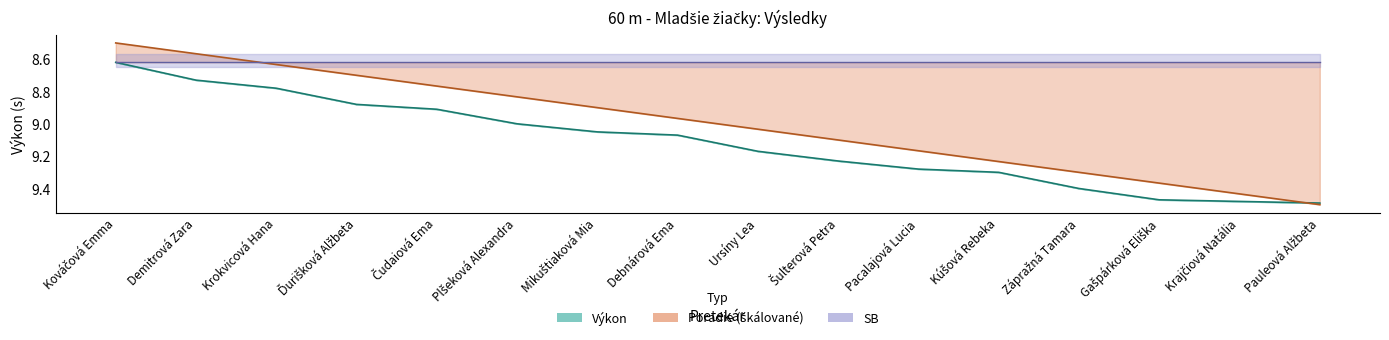

How many categories are shown in the chart?

16